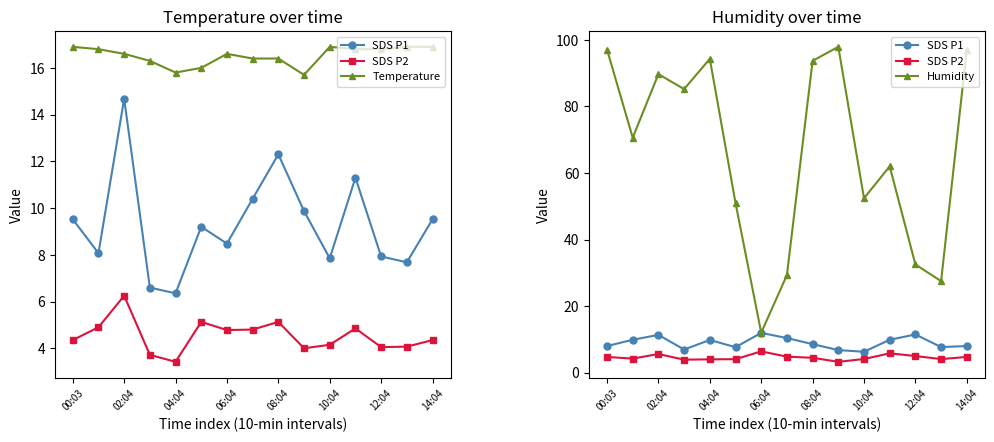

Which category has the highest value across all series?

9